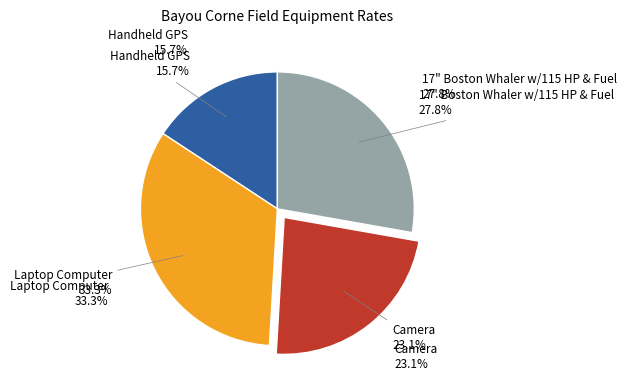

Which category has the smallest portion of the pie?

Handheld GPS